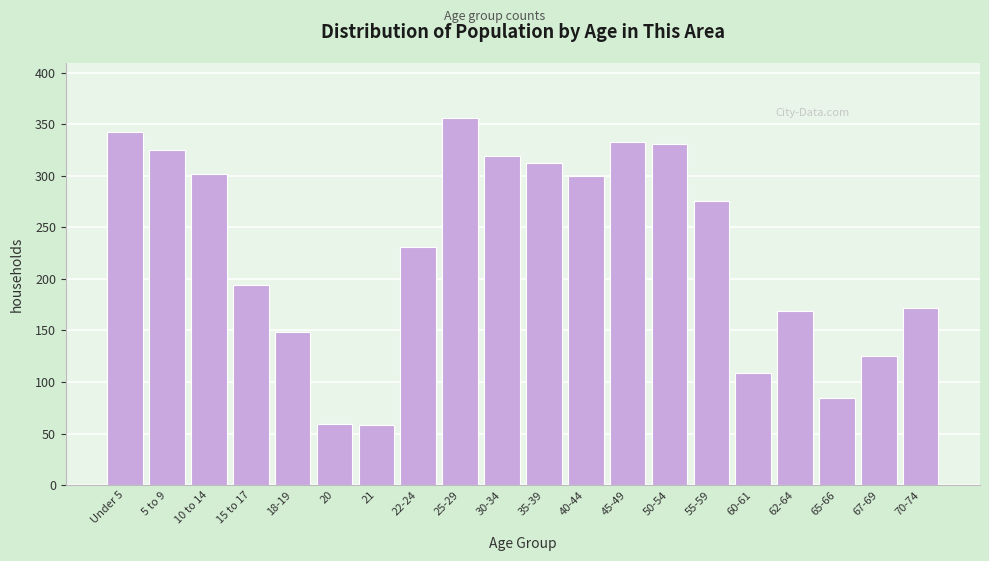

Which has a higher value, 5 to 9 or 35-39?

5 to 9